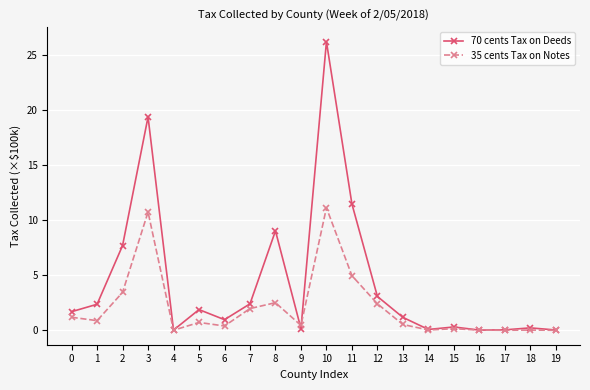

The 70 cents Tax on Deeds series shows 0.2 at 18. True or false?

True